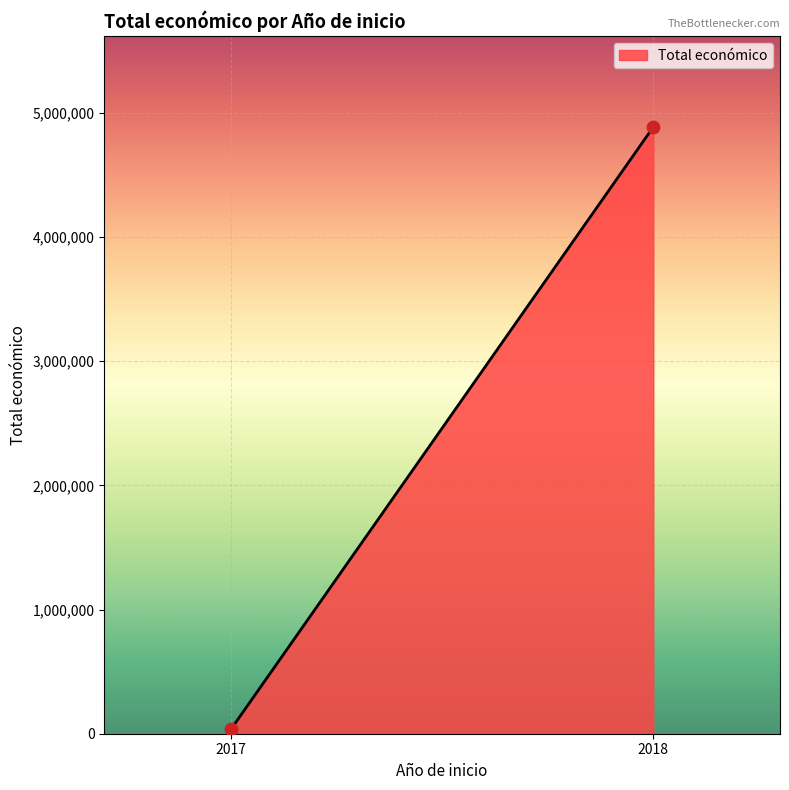

What is the range of Y values (max minus min)?

4848243